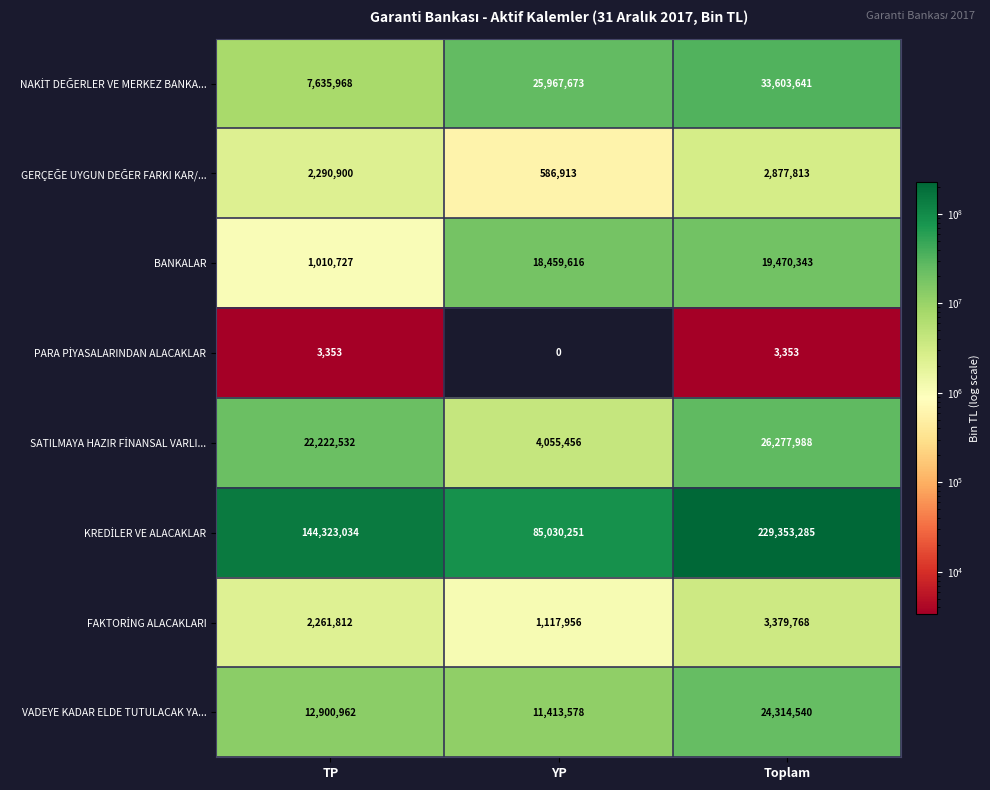

At which category is the sum across all series the highest?

Toplam